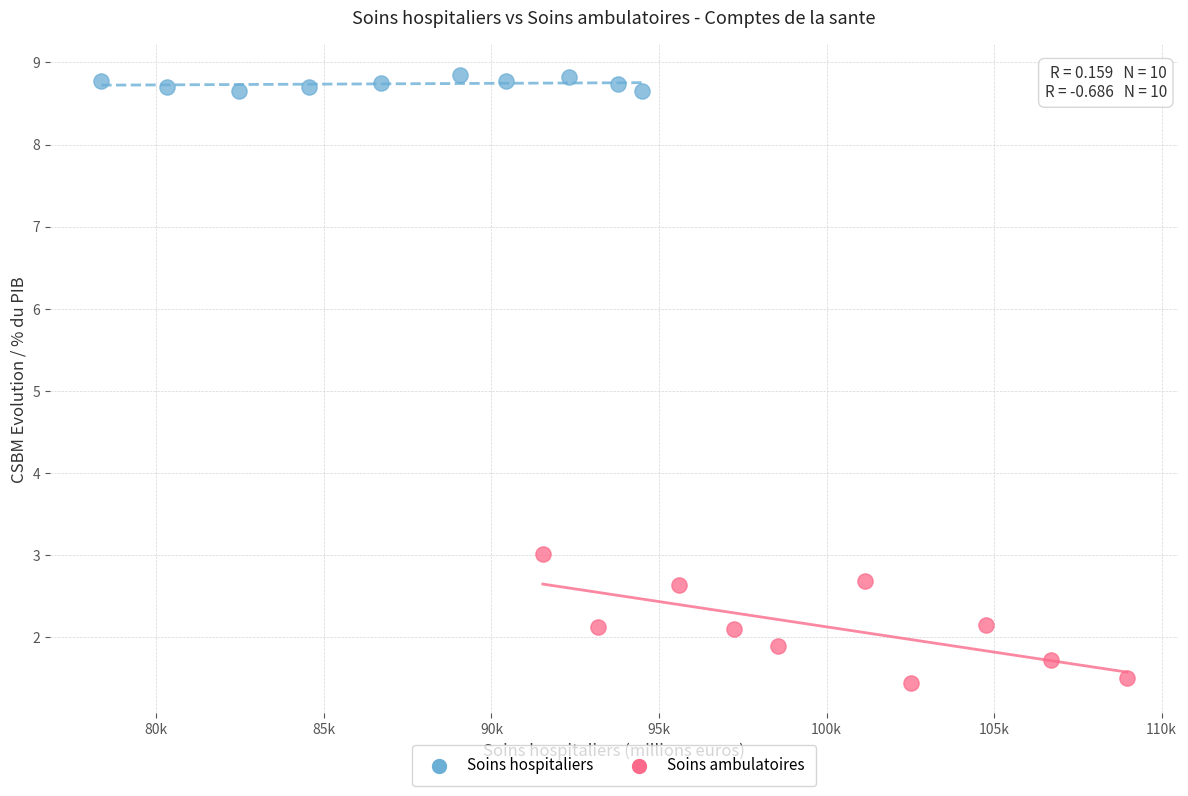

Which series has the widest spread of Y values?

Soins ambulatoires